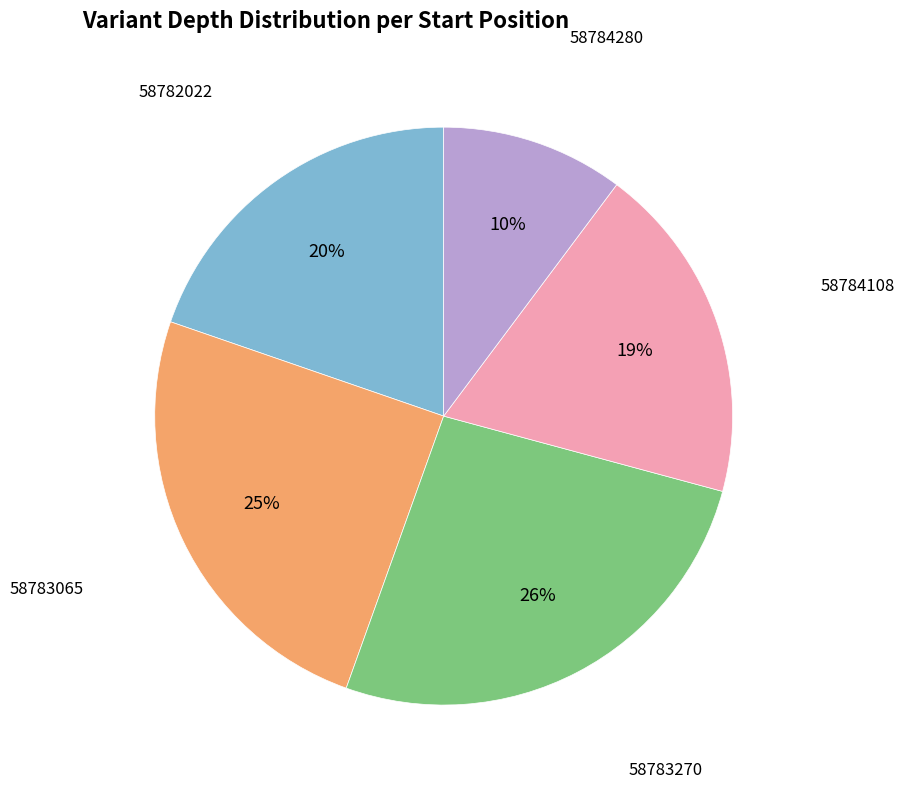

Is there a majority slice in this chart?

No